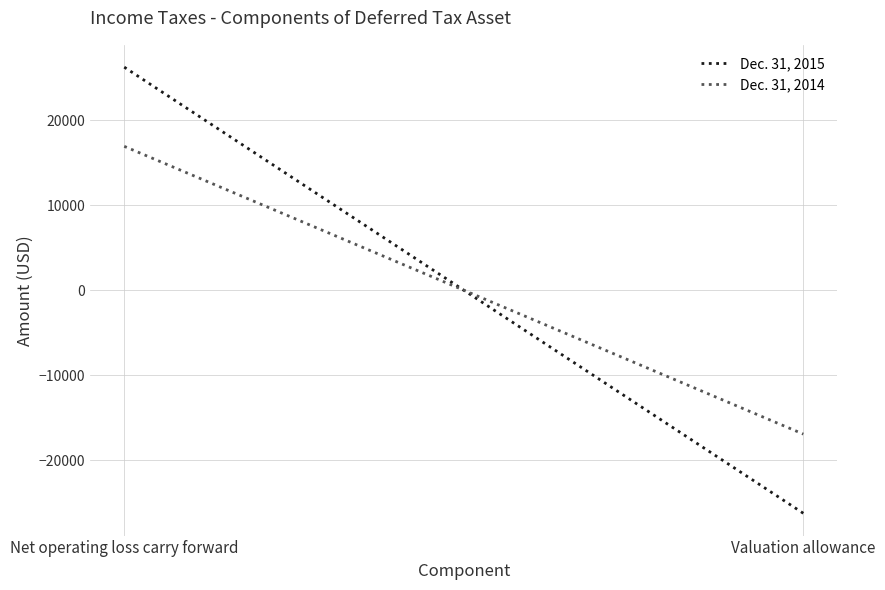

How many data points in Dec. 31, 2014 are less than 16944?

1